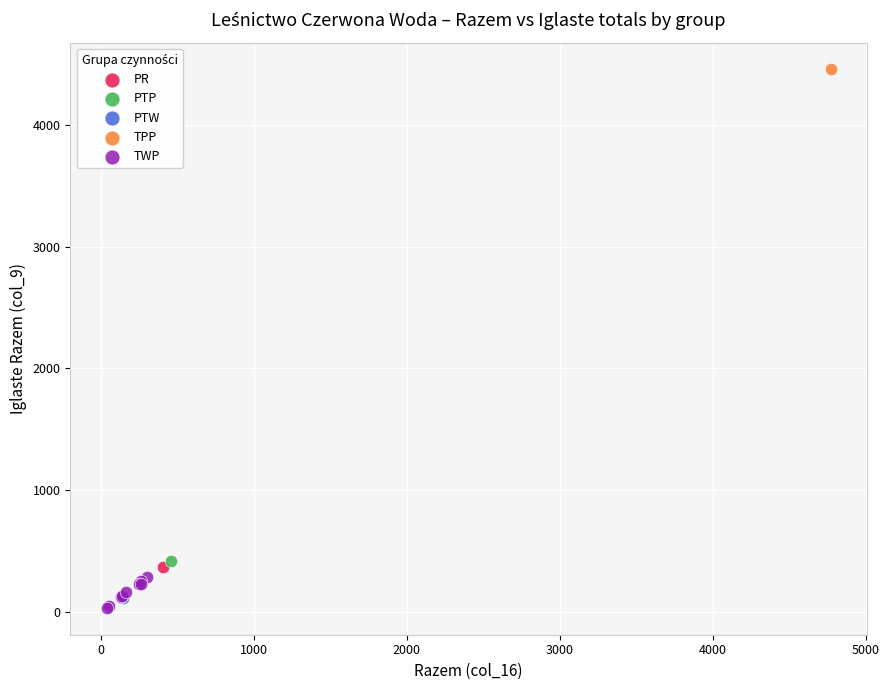

What are all the series names shown in the legend?

PR, PTP, PTW, TPP, TWP